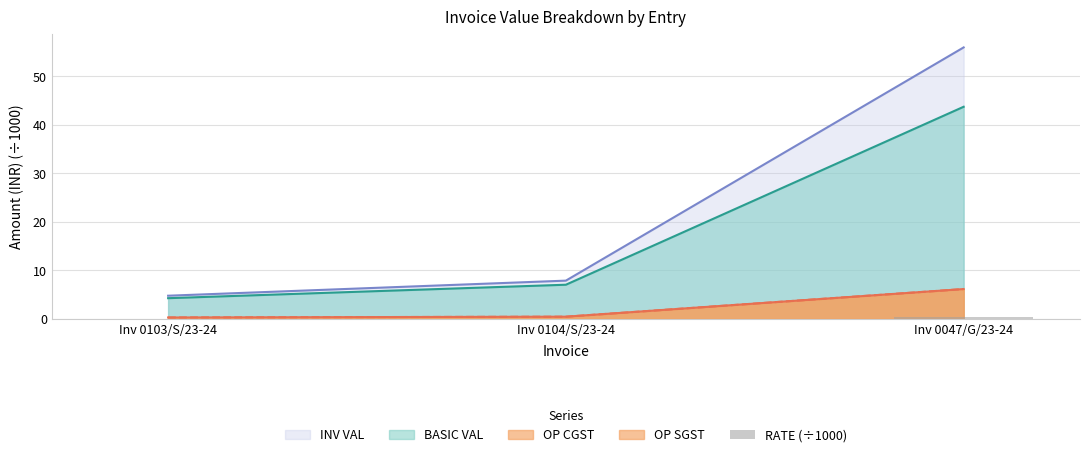

What is the label of the 2nd bar from the right?

Inv 0104/S/23-24